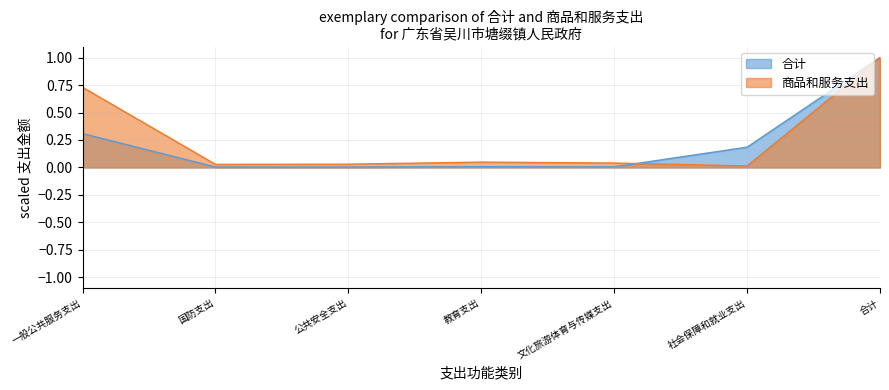

How many times do 合计 line and 商品和服务支出 line cross each other?

1